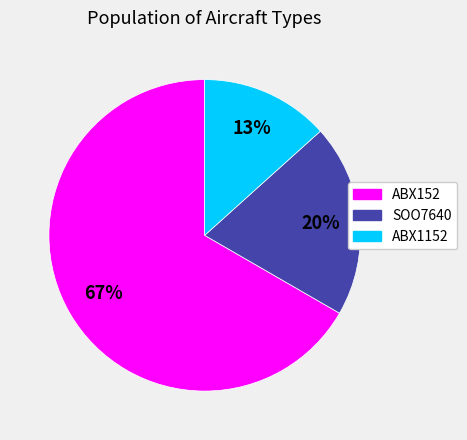

How many slices are in this pie chart?

3